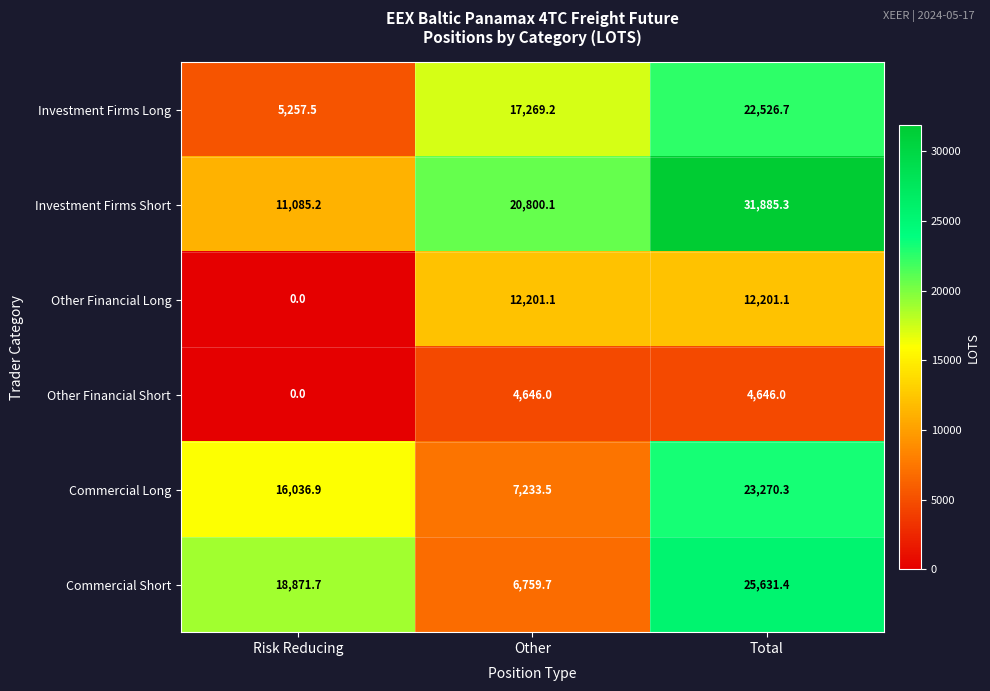

Rank the series by their maximum value, from highest to lowest.

Investment Firms Short, Commercial Short, Commercial Long, Investment Firms Long, Other Financial Long, Other Financial Short